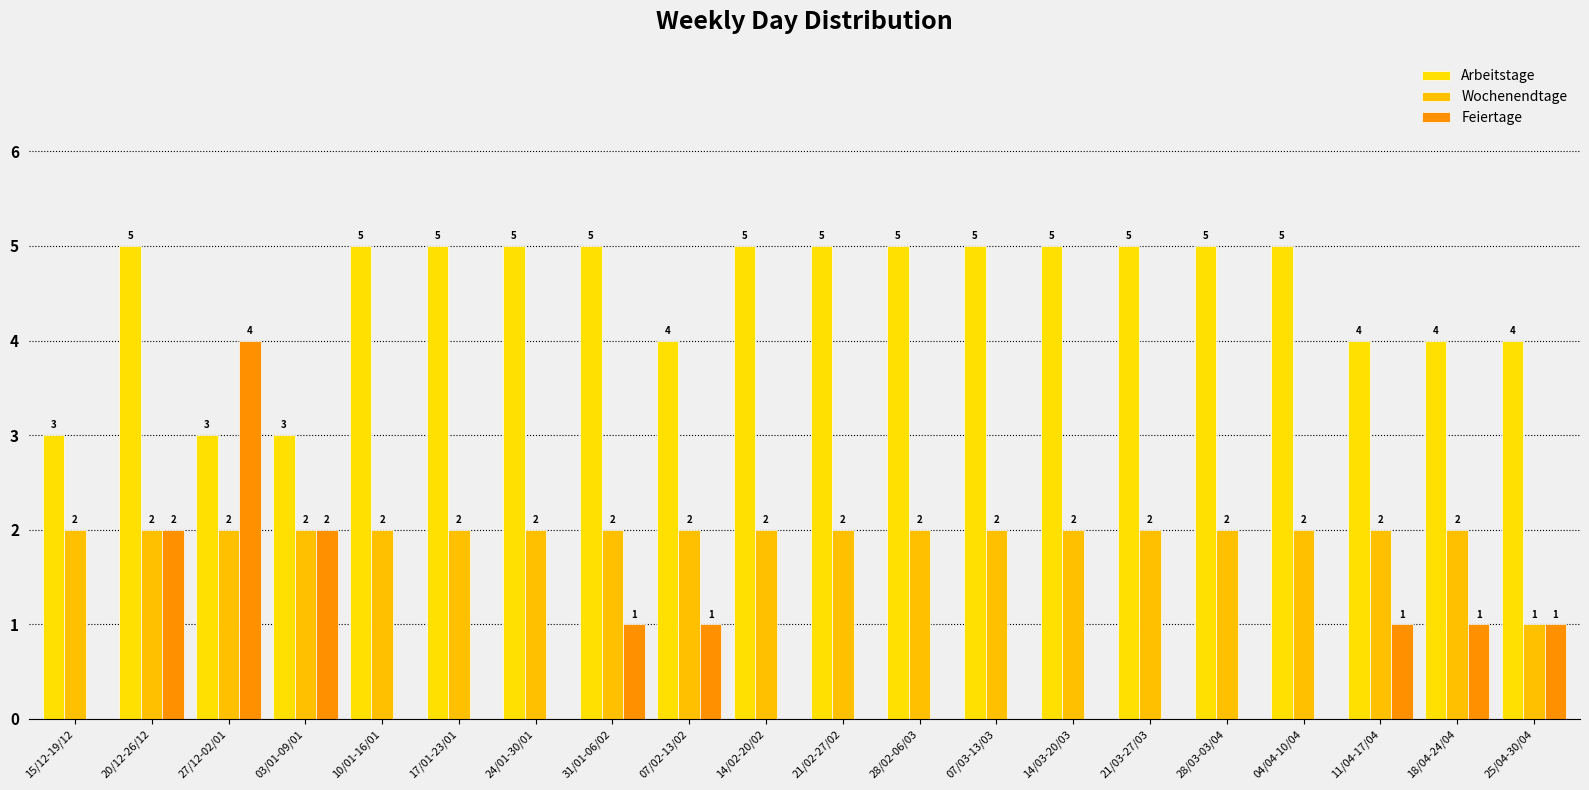

List the series in order of their peak value, highest first.

Arbeitstage, Feiertage, Wochenendtage